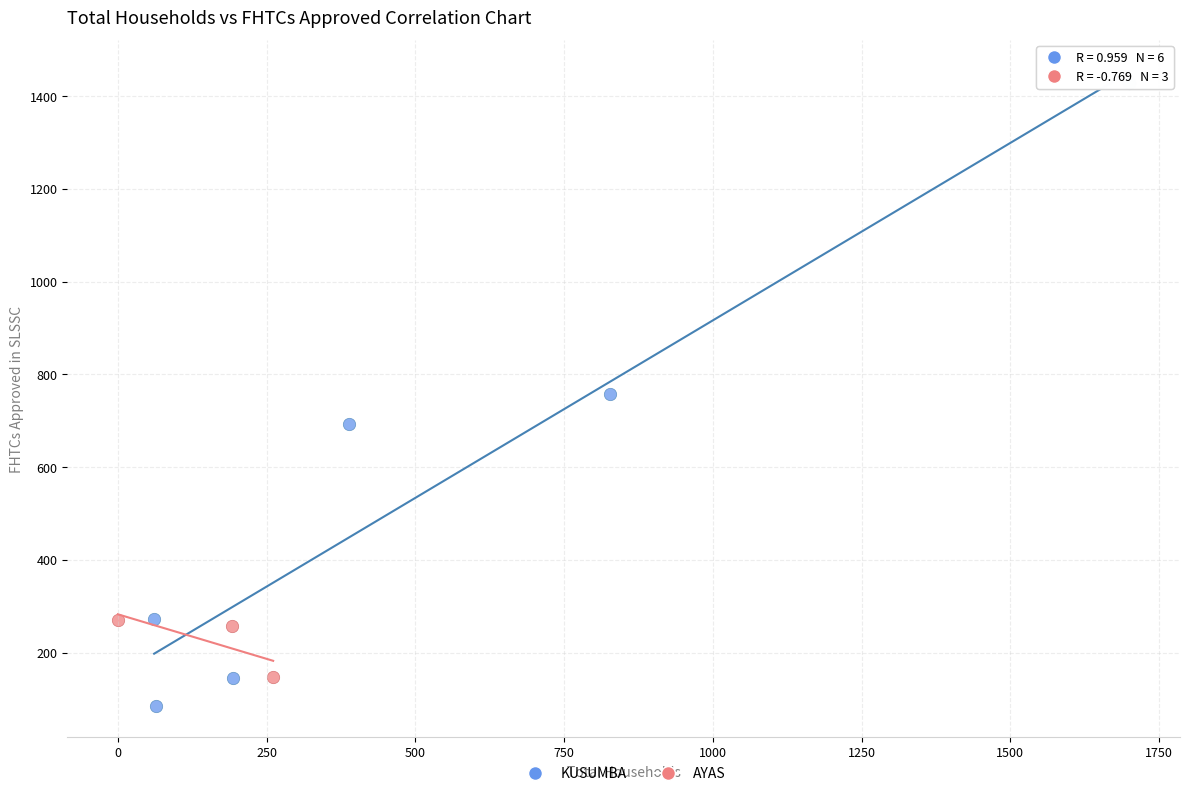

Which series reaches the minimum Y coordinate?

KUSUMBA